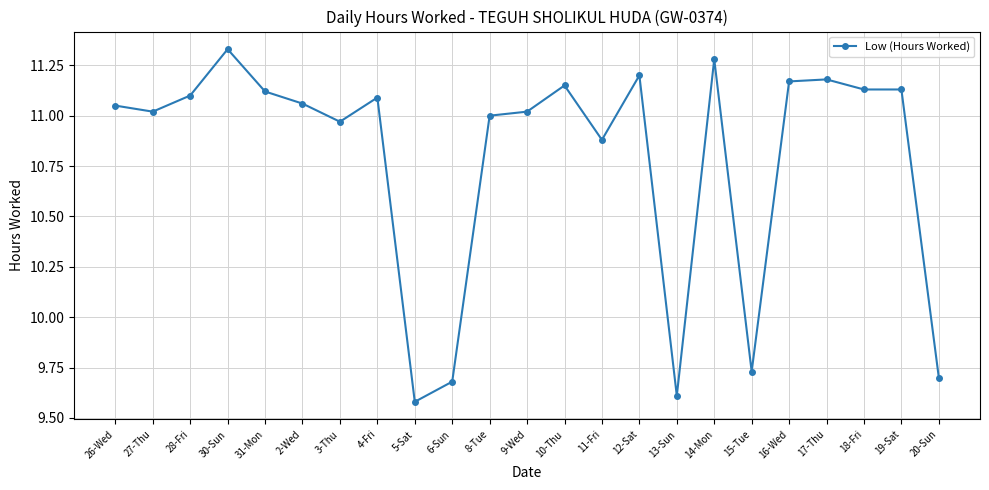

True or false: the data has more than 2 interior local peaks.

True